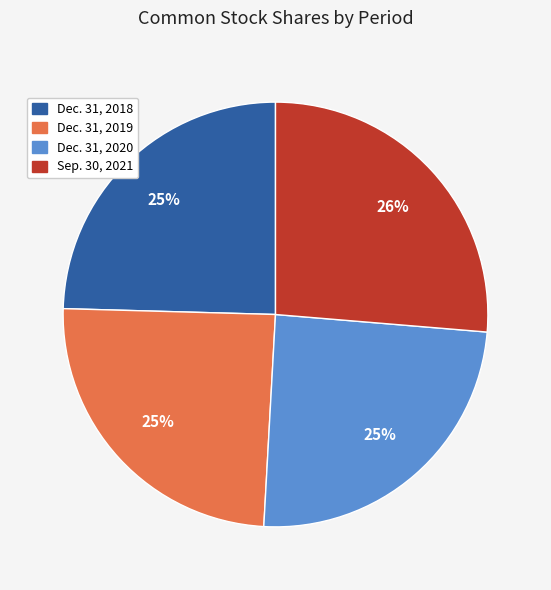

Count the number of slices in the pie.

4